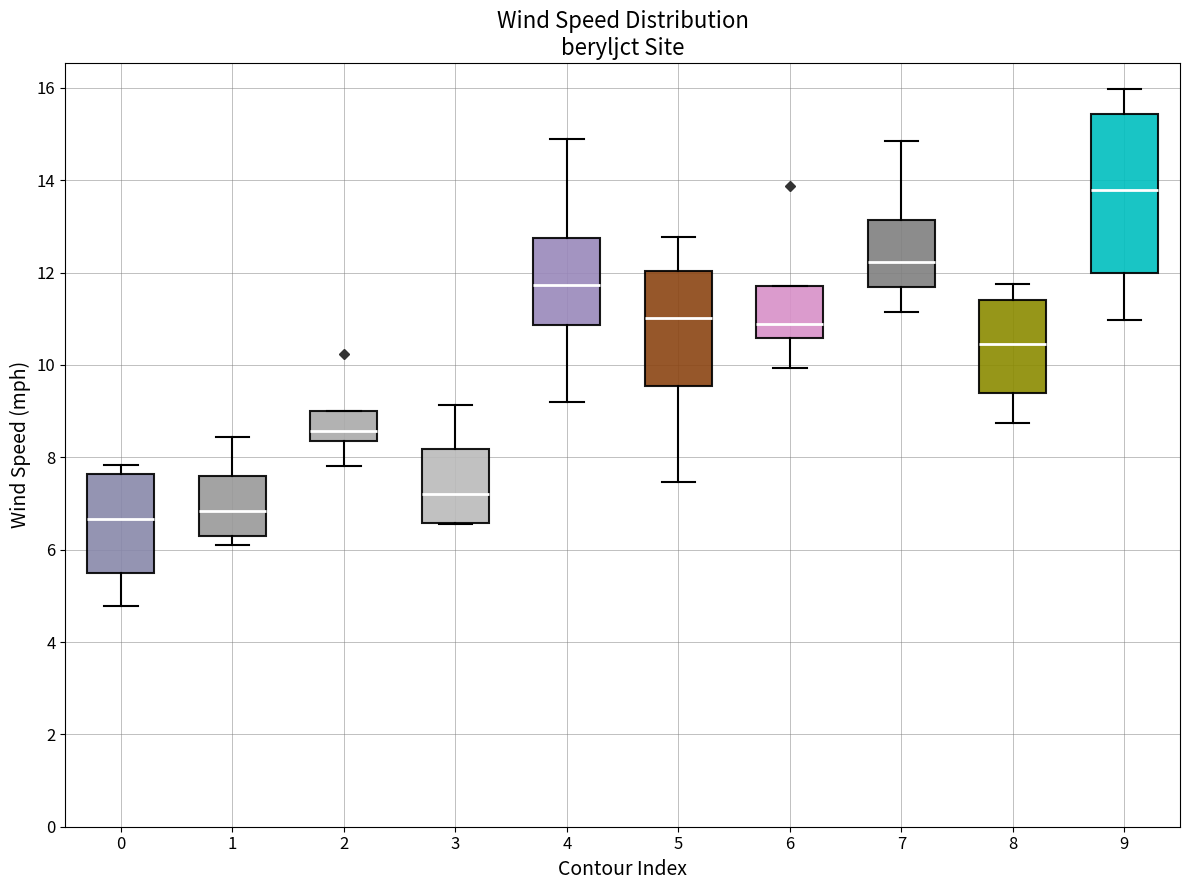

Reading left to right, read every box against the y-axis: the position of its median line, the range the box covers, and the ends of its whiskers. The values are not printed on the chart, so give them approximately, as read against the axis.

0: median 6.6, box 5.6 to 7.6, whiskers 4.8 to 7.8
1: median 6.8, box 6.2 to 7.6, whiskers 6.0 to 8.4
2: median 8.6, box 8.4 to 9.0, whiskers 7.8 to 9.0
3: median 7.2, box 6.6 to 8.2, whiskers 6.6 to 9.2
4: median 11.8, box 10.8 to 12.8, whiskers 9.2 to 14.8
5: median 11.0, box 9.6 to 12.0, whiskers 7.4 to 12.8
6: median 10.8, box 10.6 to 11.8, whiskers 10.0 to 11.8
7: median 12.2, box 11.6 to 13.2, whiskers 11.2 to 14.8
8: median 10.4, box 9.4 to 11.4, whiskers 8.8 to 11.8
9: median 13.8, box 12.0 to 15.4, whiskers 11.0 to 16.0